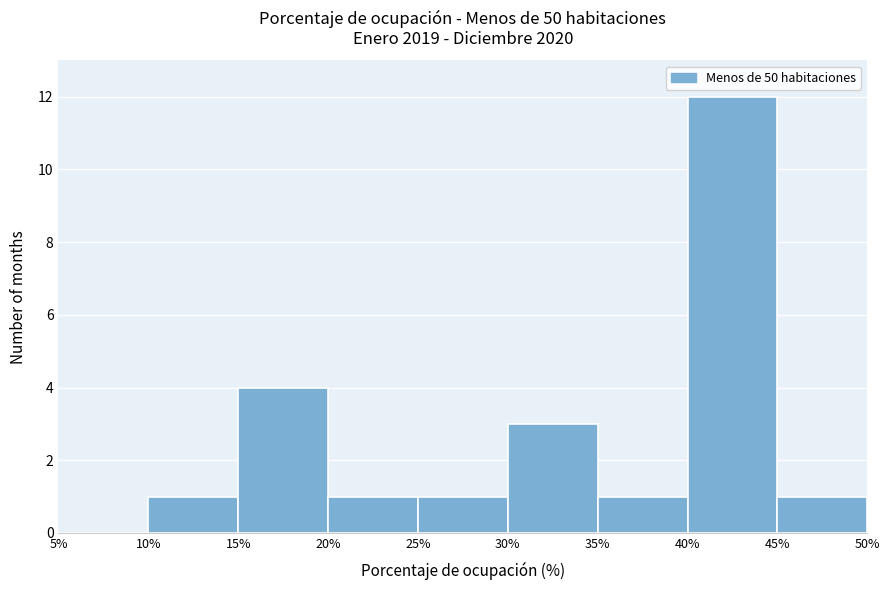

How tall is the bar that spans 20% to 25% on the x-axis? The values are not printed on the chart, so give them approximately, as read against the axis.

1